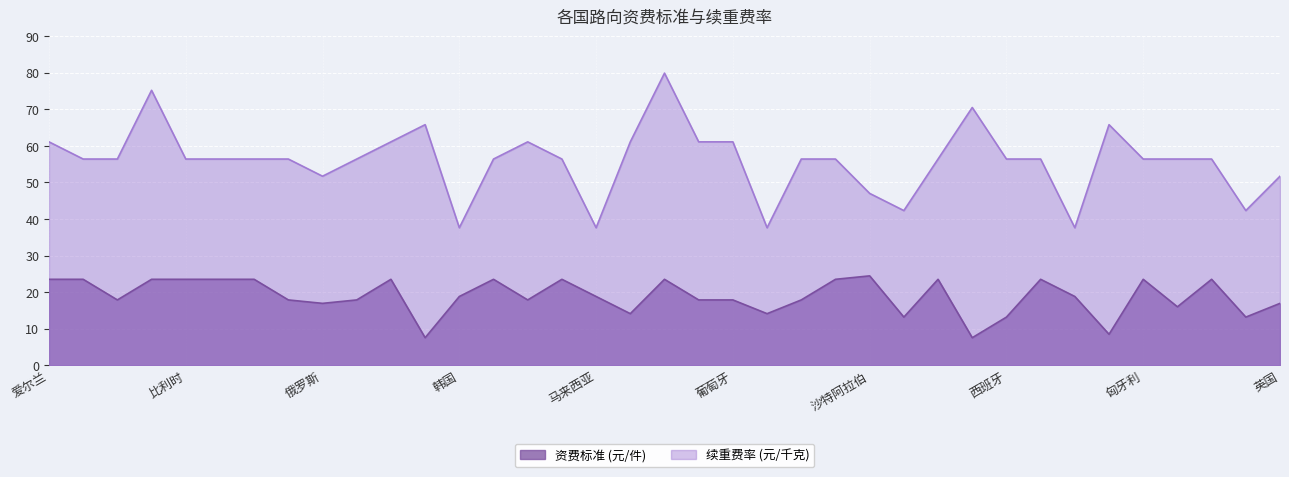

True or false: 续重费率 (元/千克) and 资费标准 (元/件) cross at least once.

False